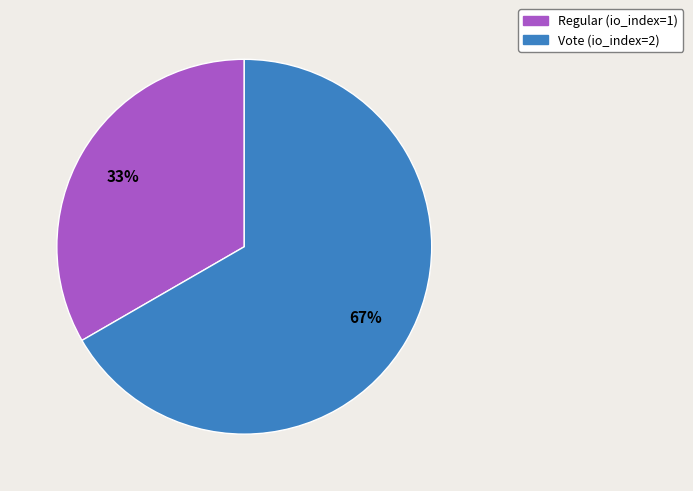

The Vote (io_index=2) slice represents 54% of the pie. True or false?

False